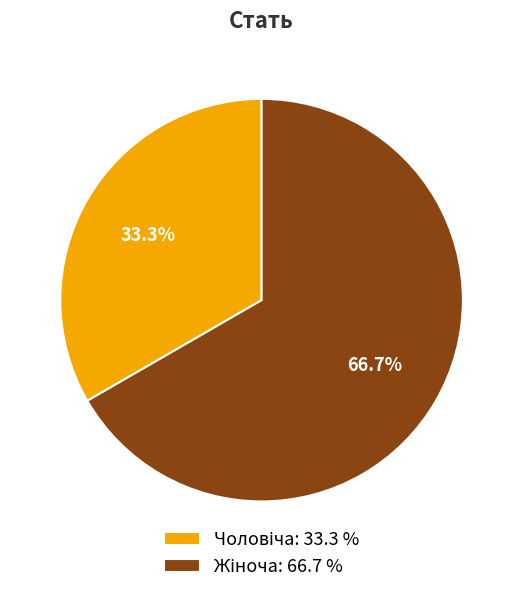

Does any single category account for the majority?

Yes